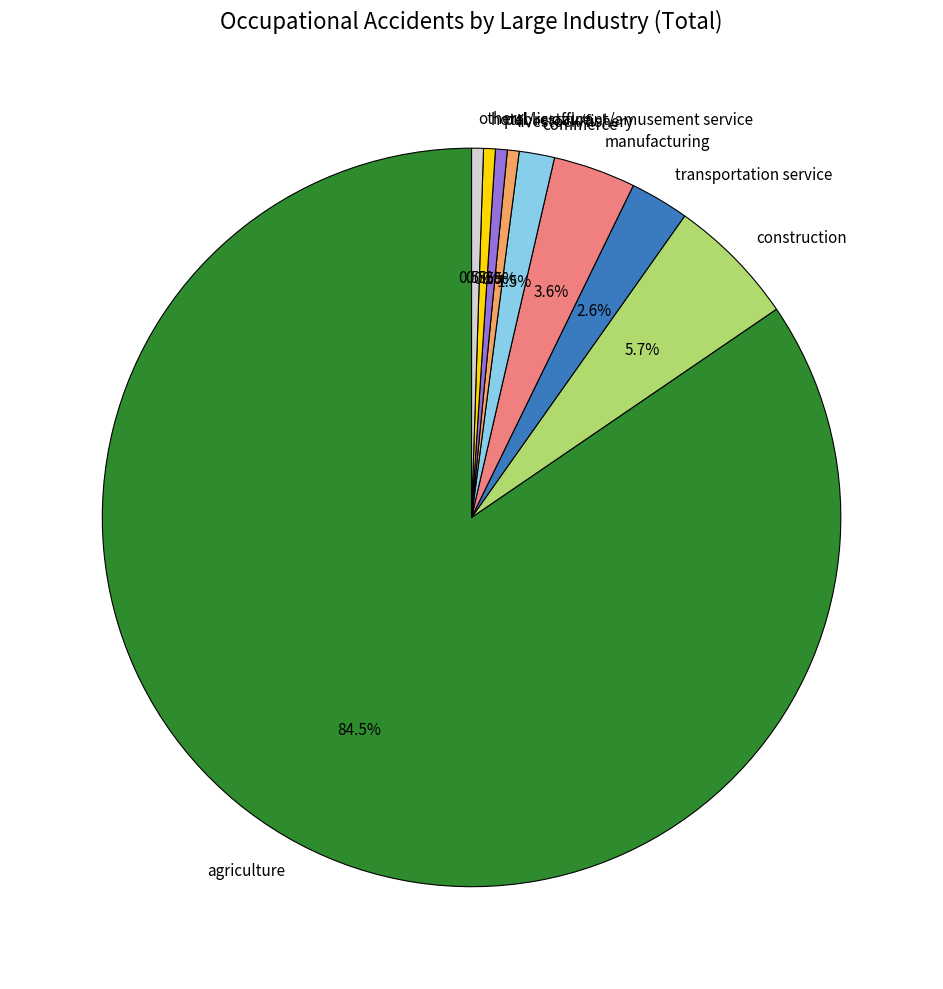

What is the largest slice in the pie chart?

agriculture